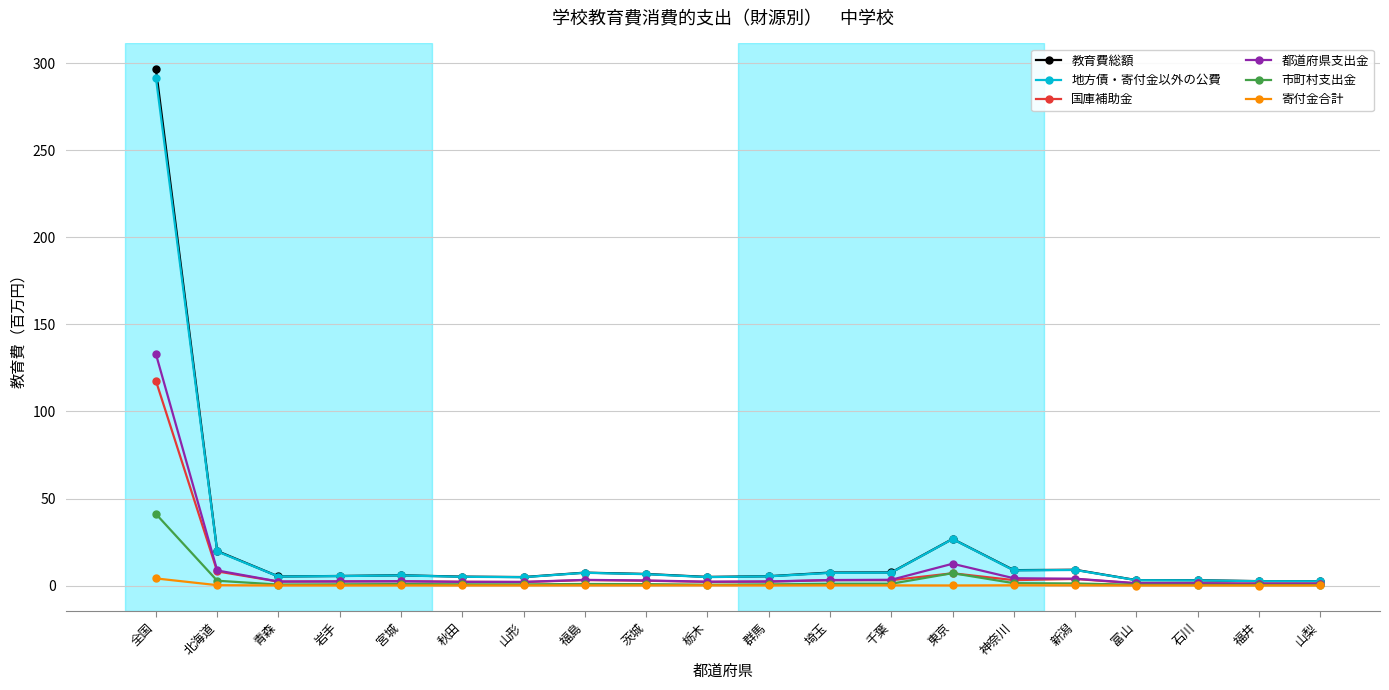

What is the label of the 6th point from the right?

神奈川